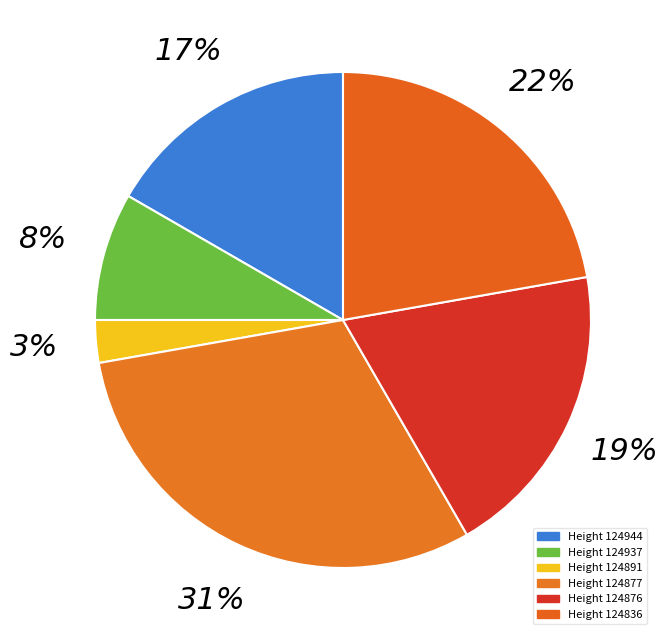

Rank the categories by value from lowest to highest.

Height 124891, Height 124937, Height 124944, Height 124876, Height 124836, Height 124877